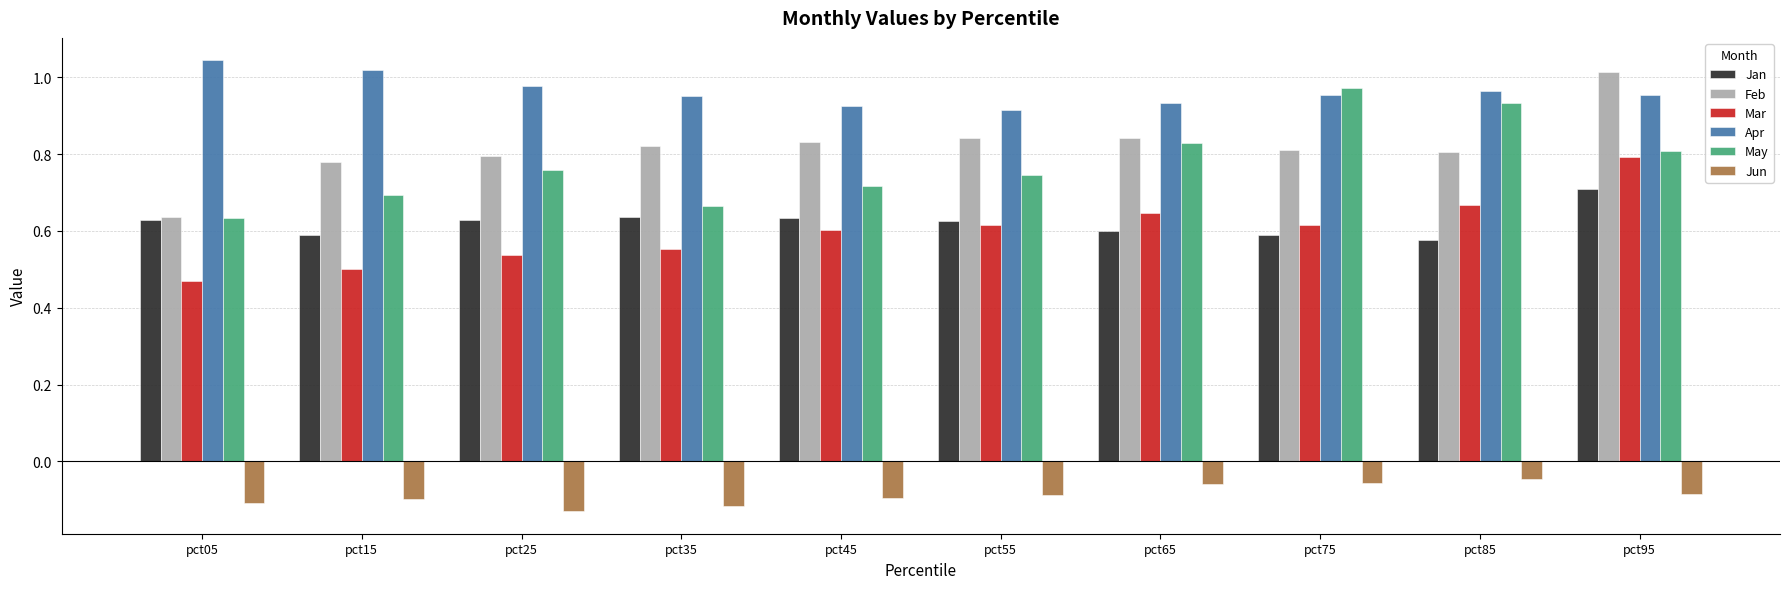

How many groups of bars are there?

10